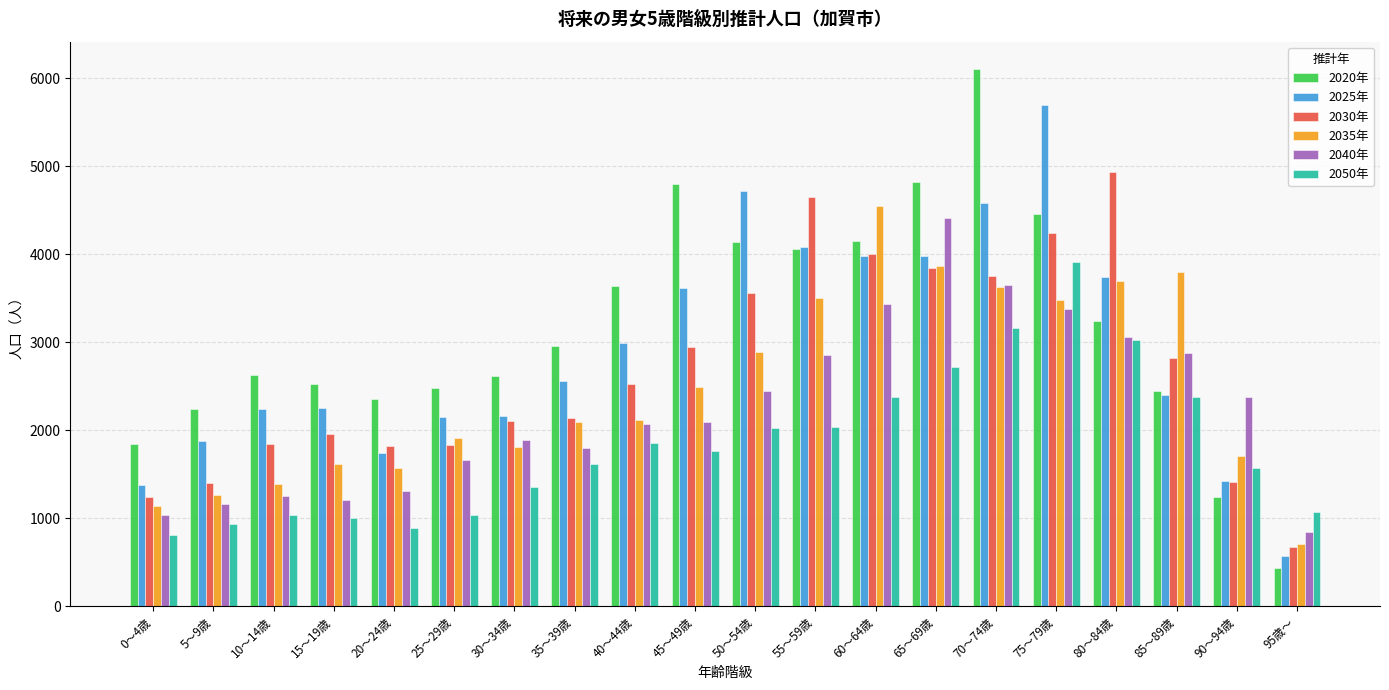

What is the total value across all series at 90～94歳?

9739